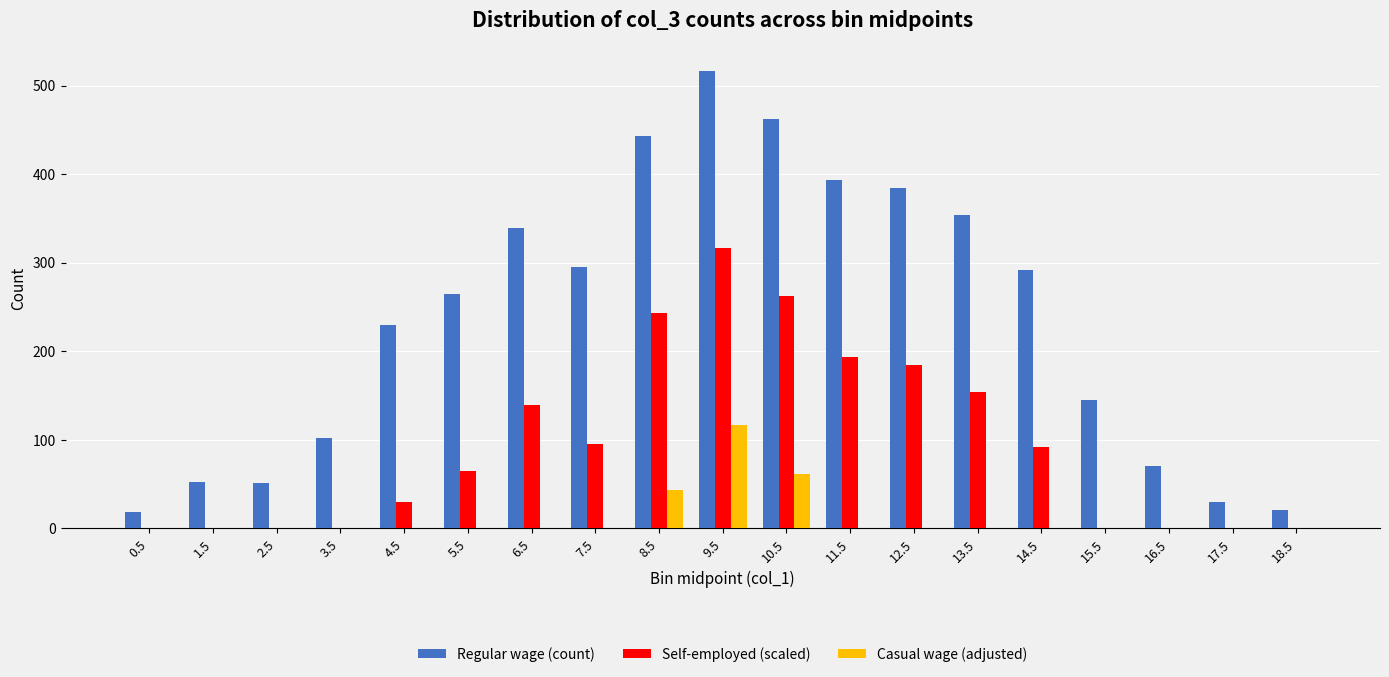

Is it true that Regular wage (count) equals 51 at 2.5?

True